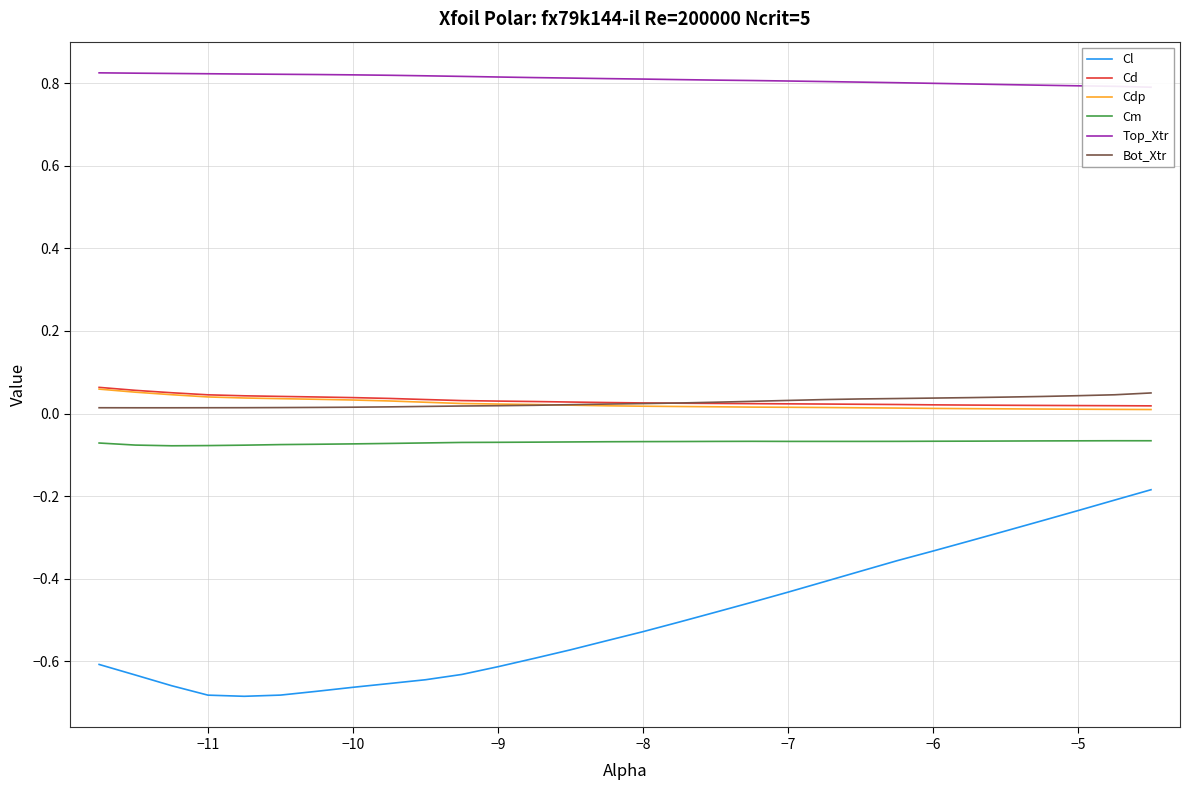

True or false: Top_Xtr and Bot_Xtr intersect in this chart.

False